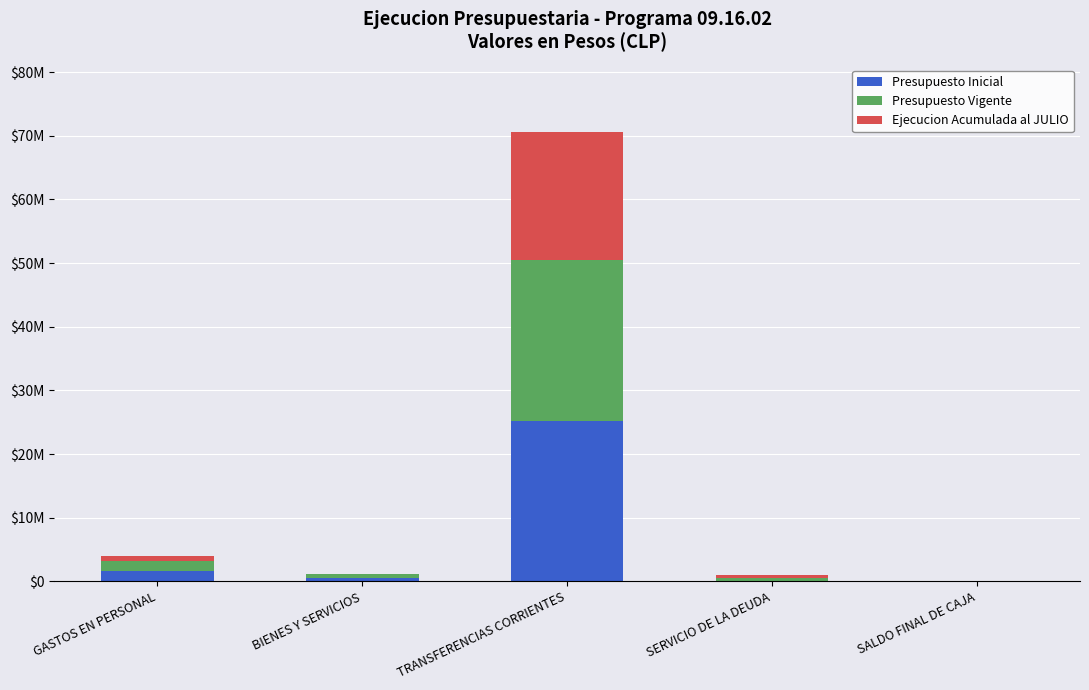

What is the difference between the Presupuesto Inicial values at GASTOS EN PERSONAL and SERVICIO DE LA DEUDA?

1608903